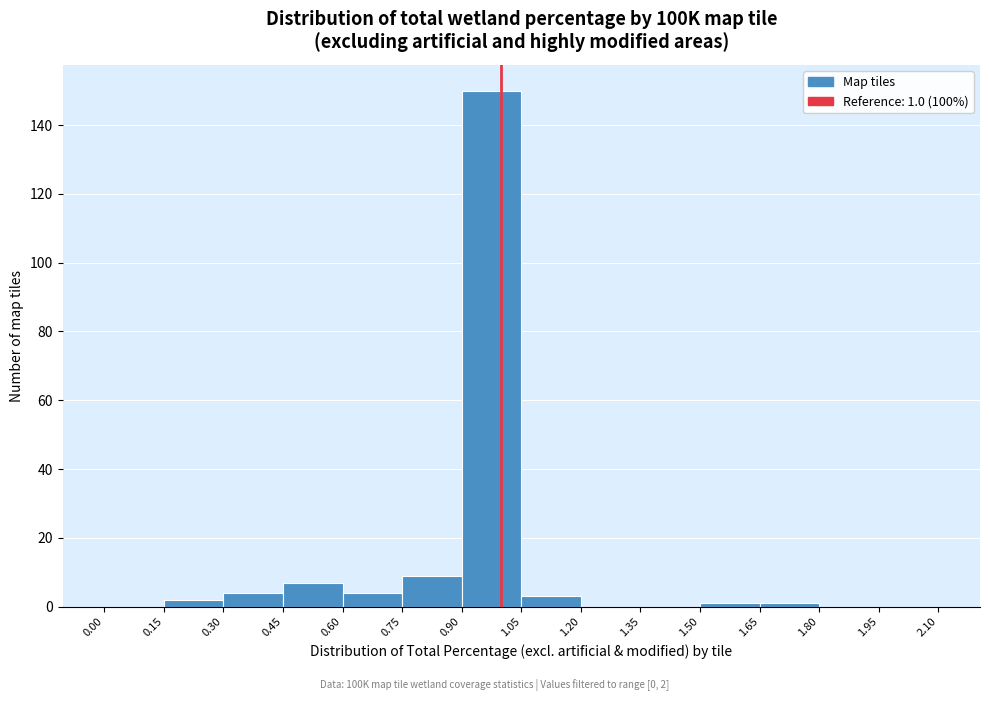

Which range on the x-axis has the tallest bar?

0.90 to 1.05